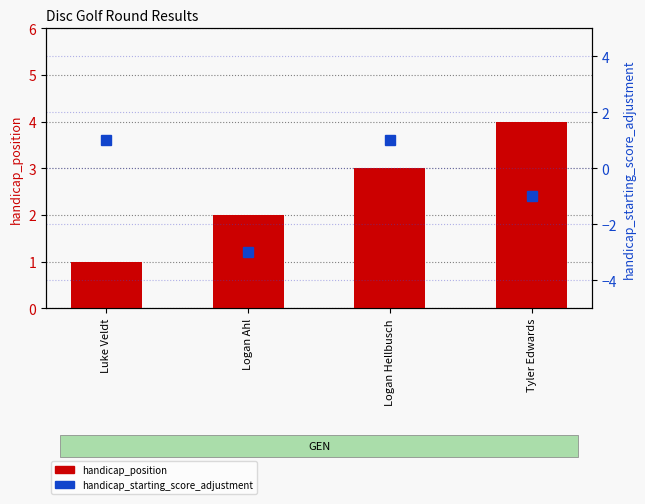

What is the spread (max minus min) of values at Logan Ahl?

5